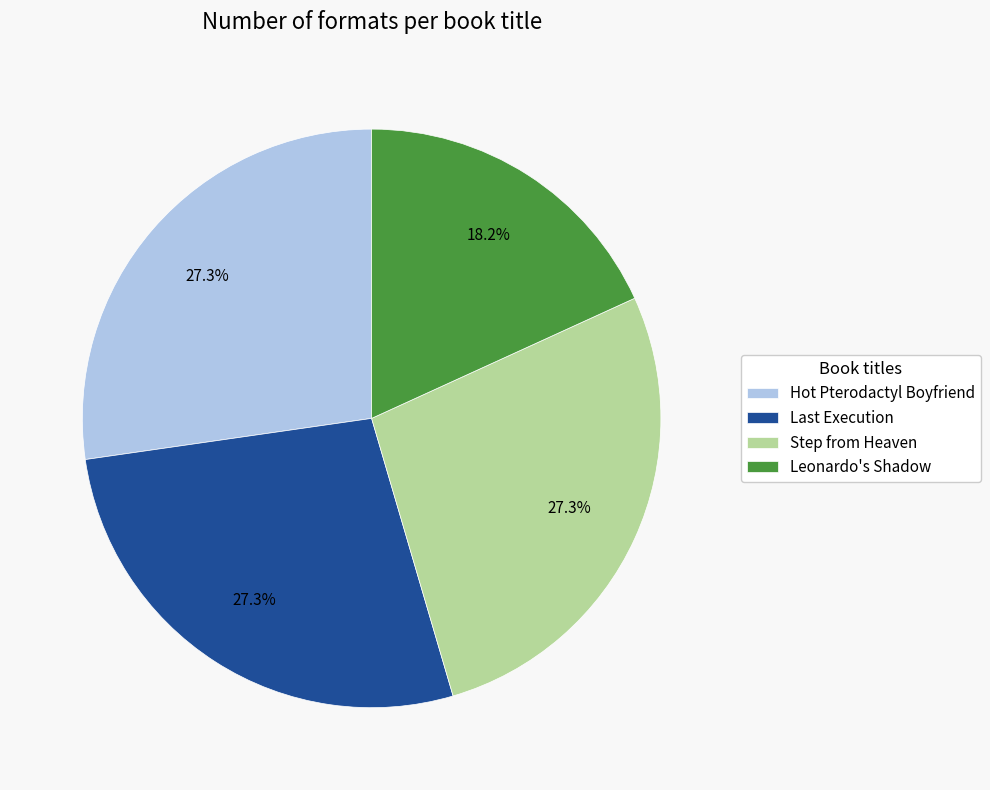

Count the number of slices in the pie.

4